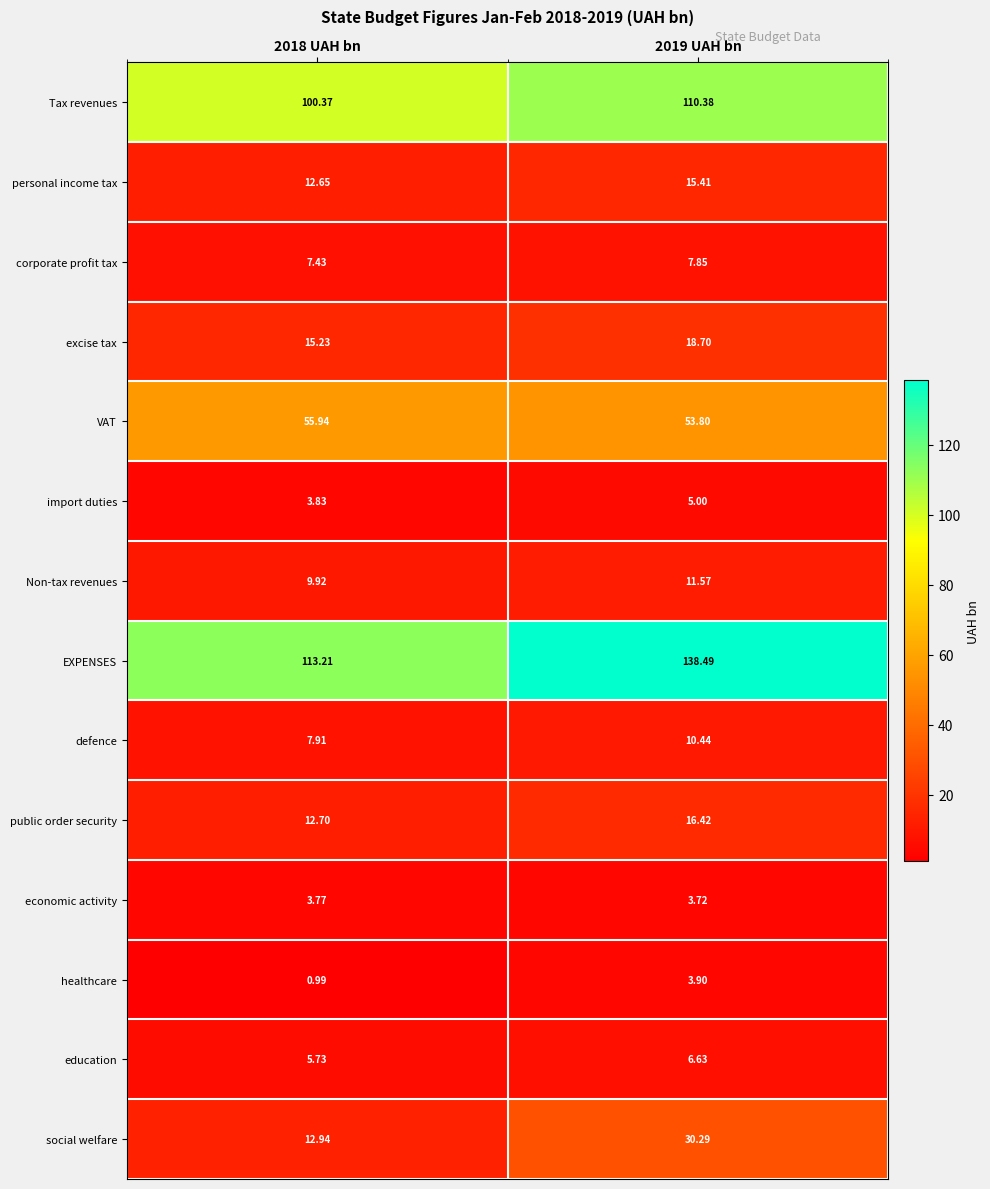

At how many categories does at least one series exceed 12?

2